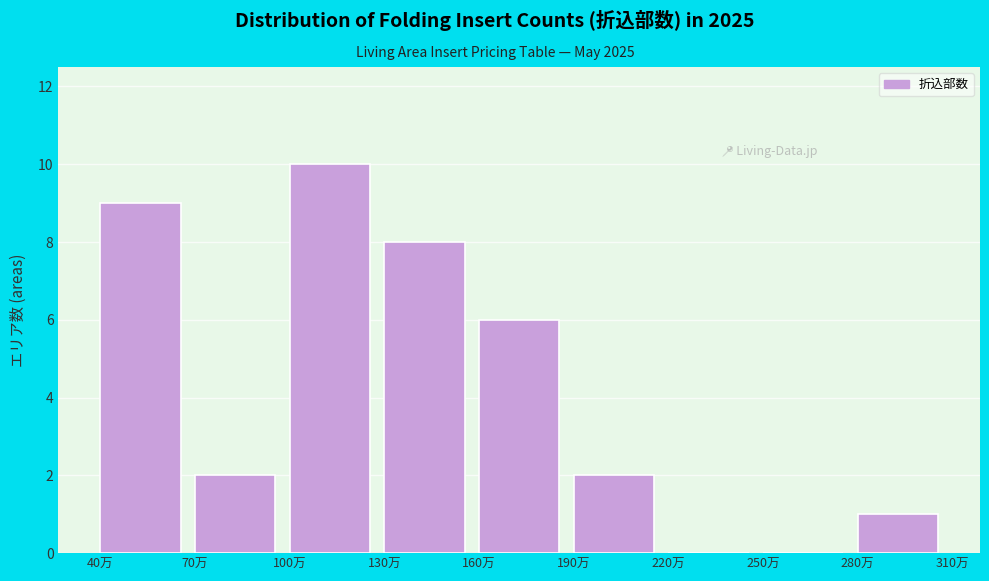

Reading left to right, what are all the values shown in this chart?

40万=9	70万=2	100万=10	130万=8	160万=6	190万=2	220万=0	250万=0	280万=1